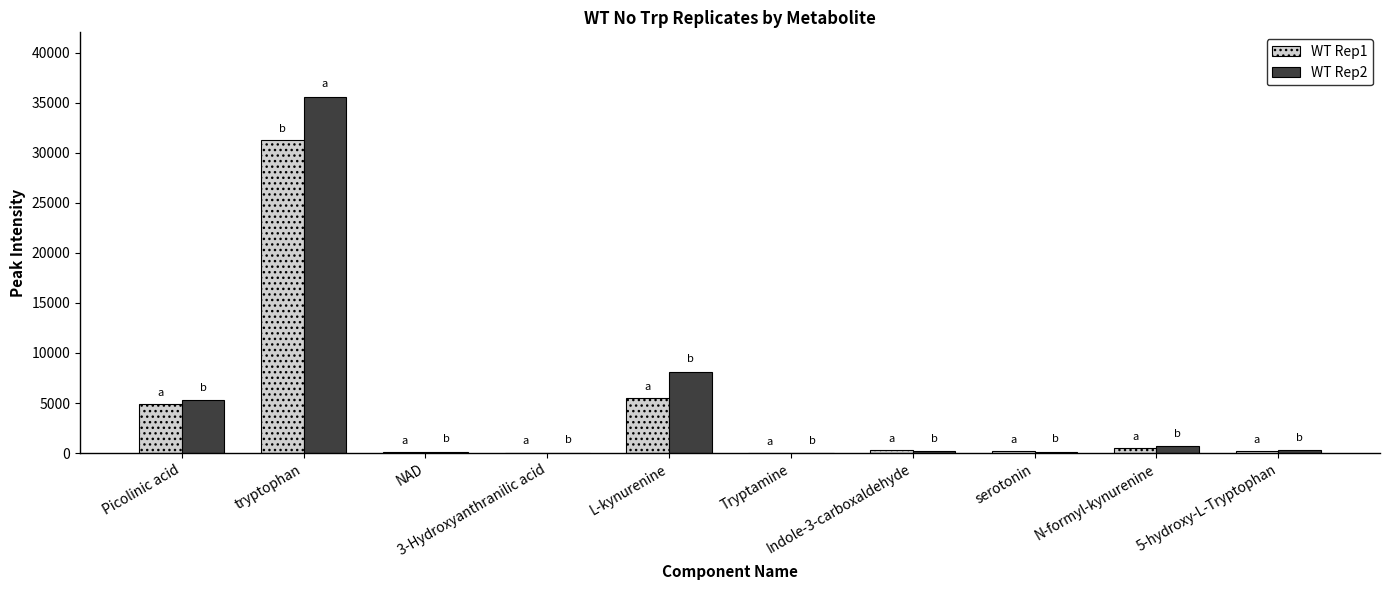

What is the highest value of the WT Rep2 series?

35612.9